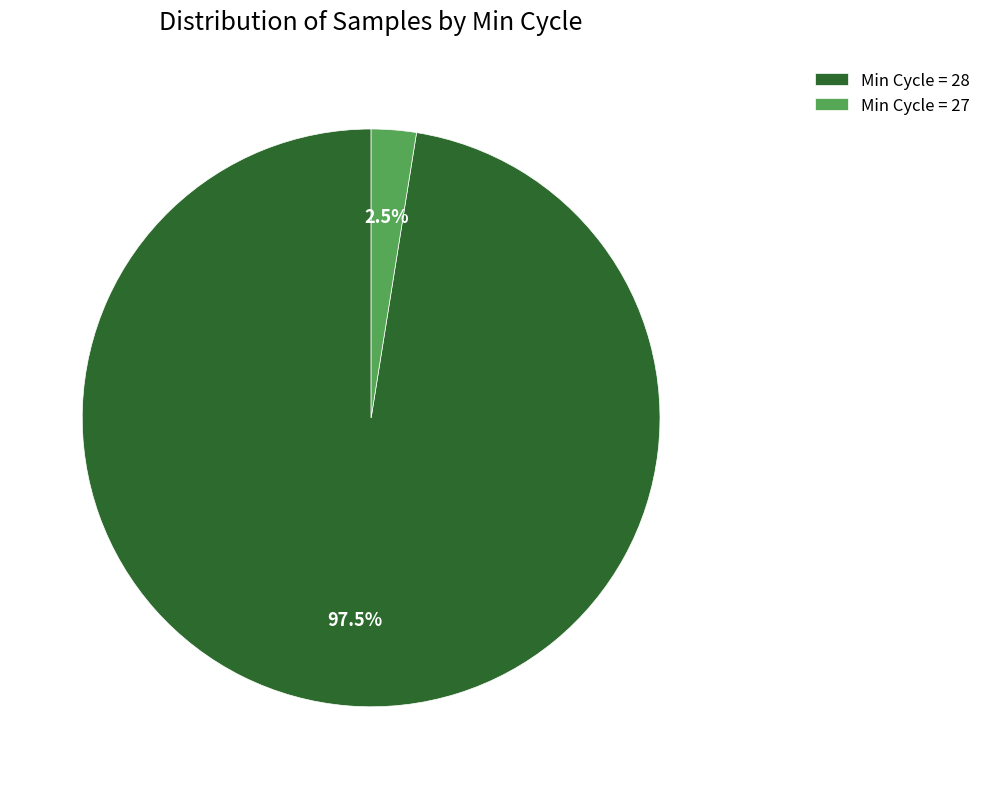

Which category has the biggest portion of the pie?

Min Cycle = 28